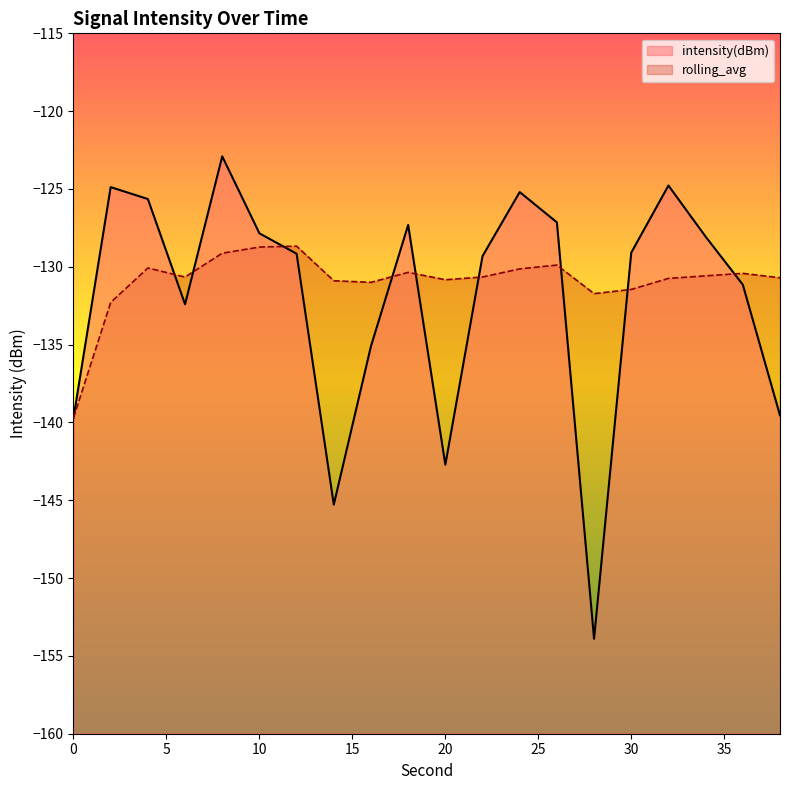

What is the difference between the intensity(dBm) values at 16 and 28?

18.8